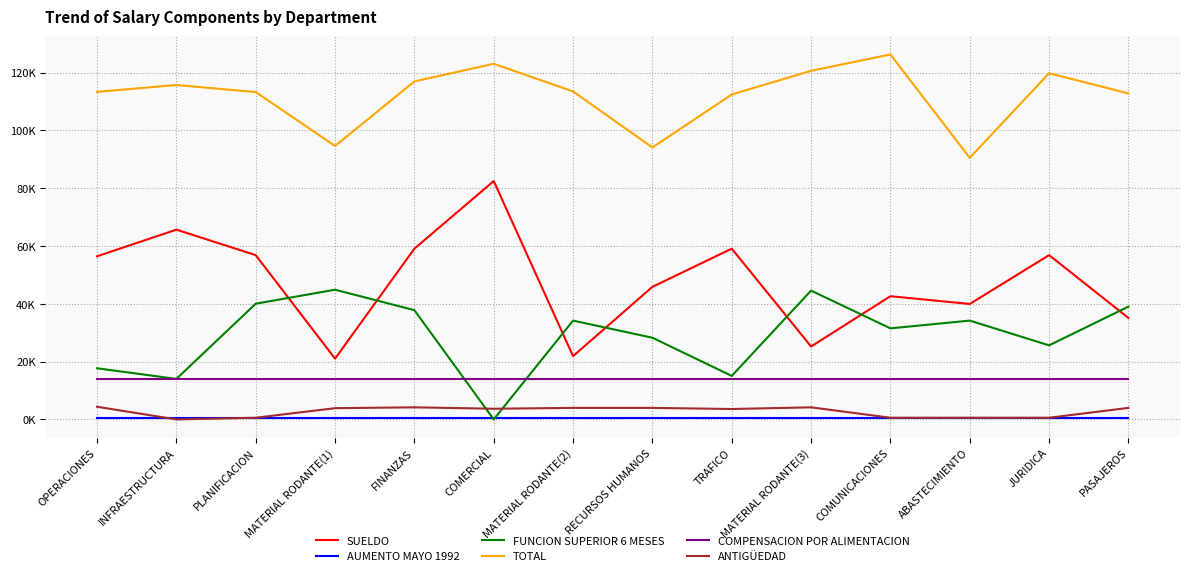

At how many categories does at least one series exceed 22164?

14